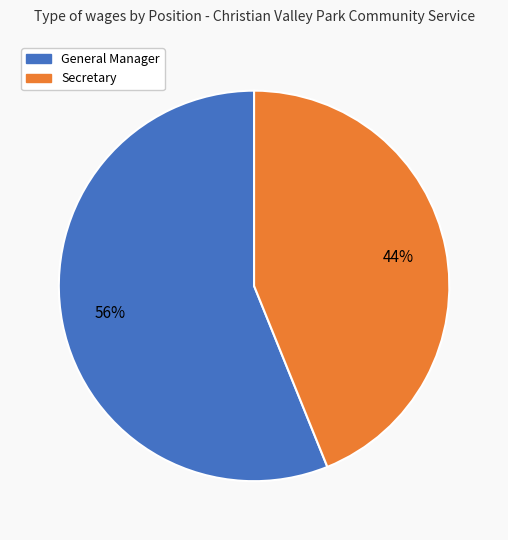

Combined, do General Manager and Secretary account for over 50%?

Yes